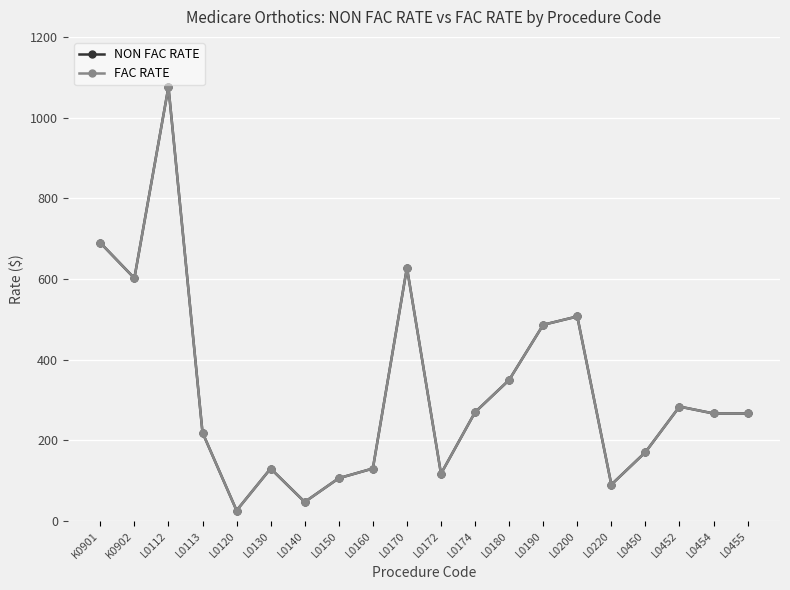

How many interior local valleys does the NON FAC RATE series have?

5